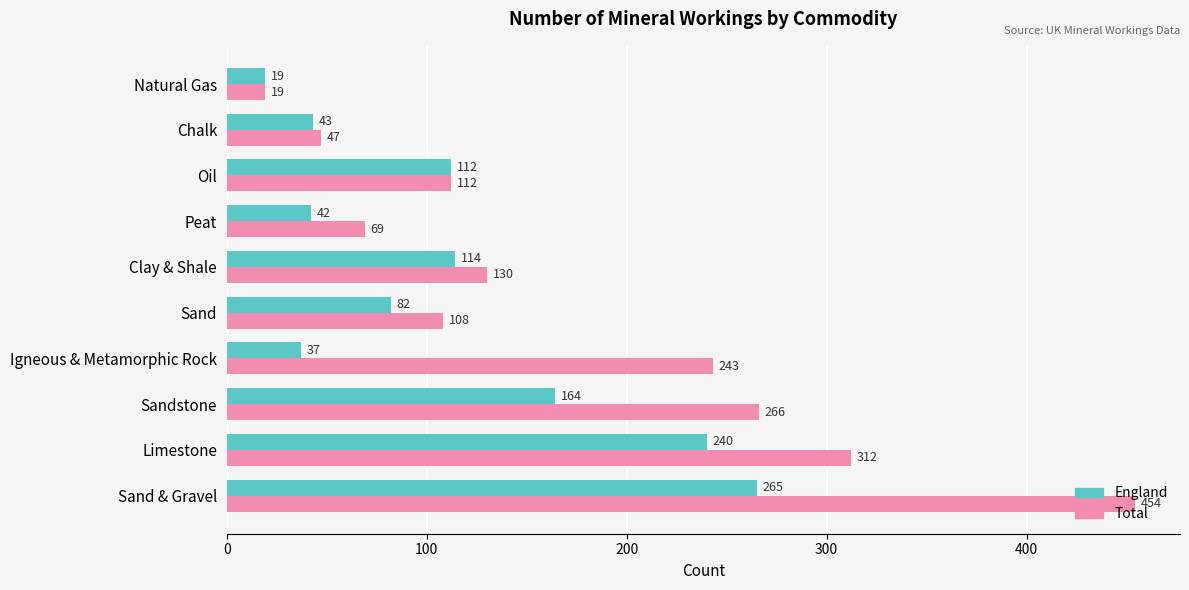

The value of England at Clay & Shale is 45. True or false?

False